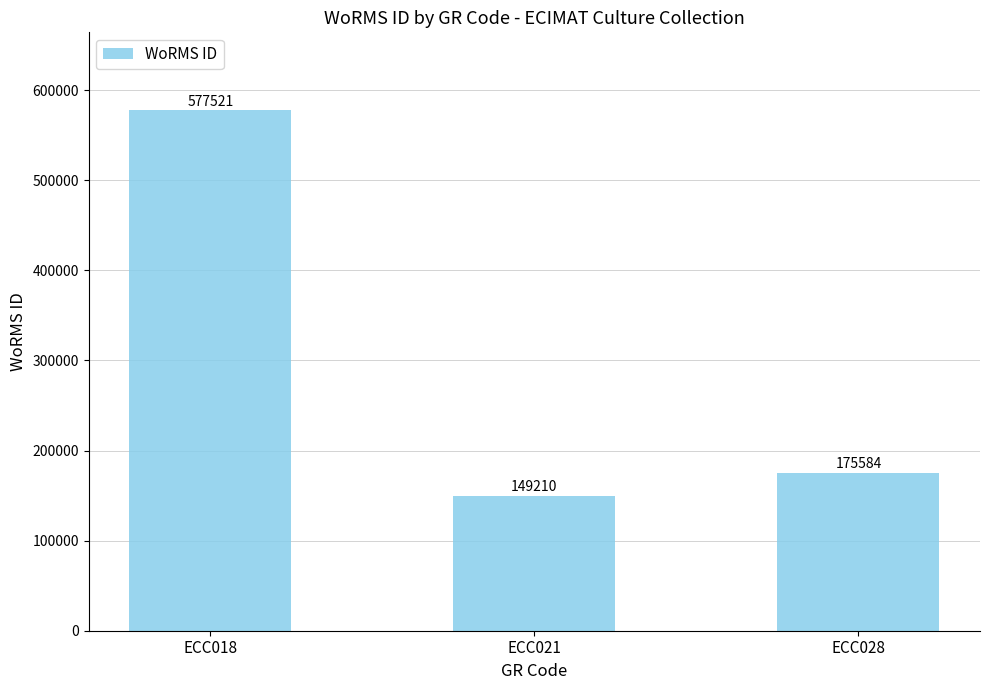

Reading left to right, list all the values displayed in this chart.

577521	149210	175584